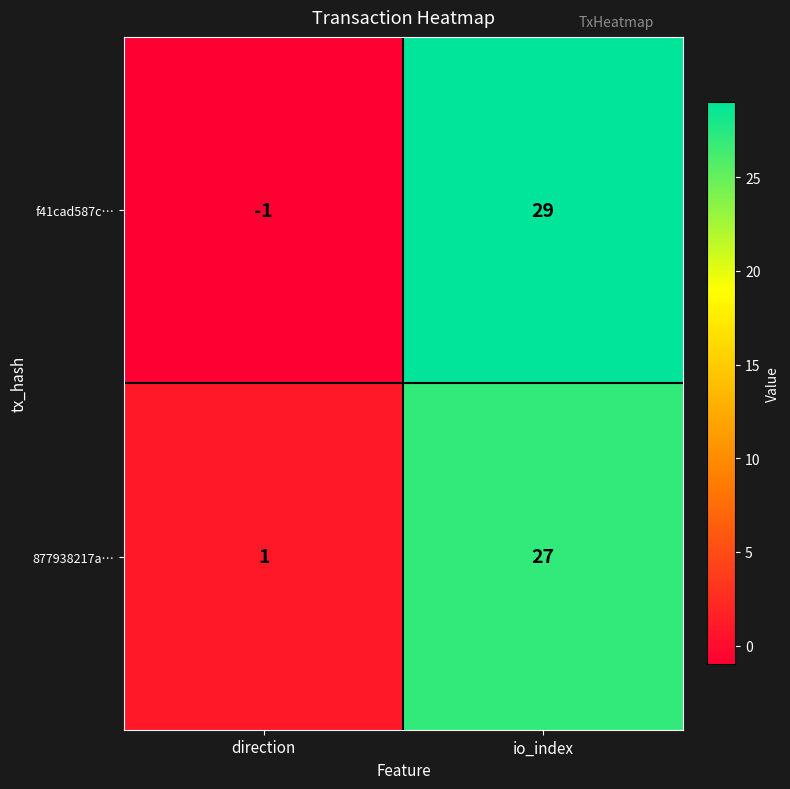

At which label does 877938217a… reach its peak?

io_index